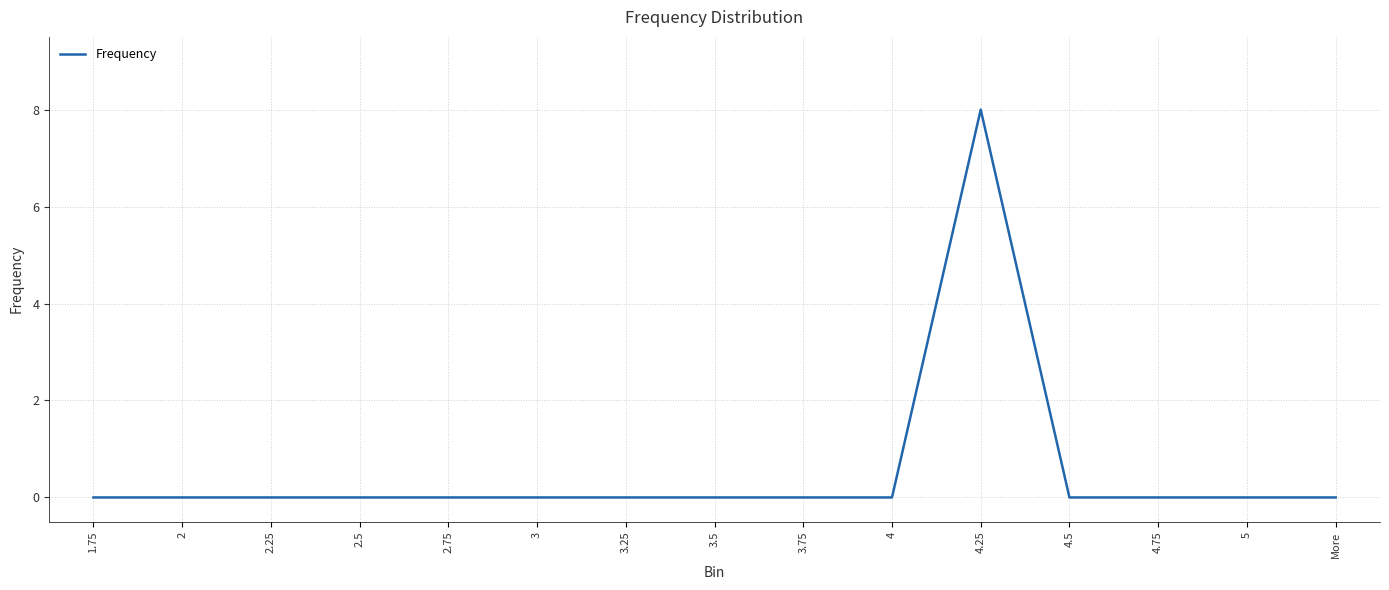

Does the chart display data point markers on the line(s)?

No